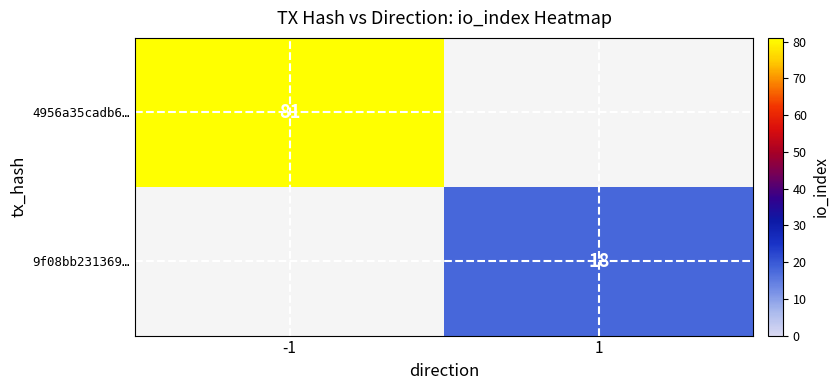

The 4956a35cadb6… series shows 81 at -1. True or false?

True